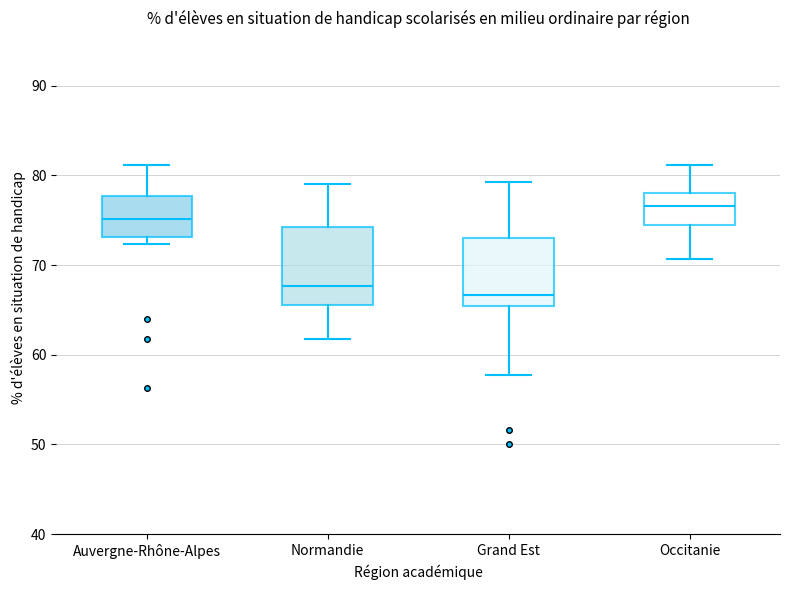

Where does the upper whisker of the box for Normandie end on the y-axis? The values are not printed on the chart, so give them approximately, as read against the axis.

79